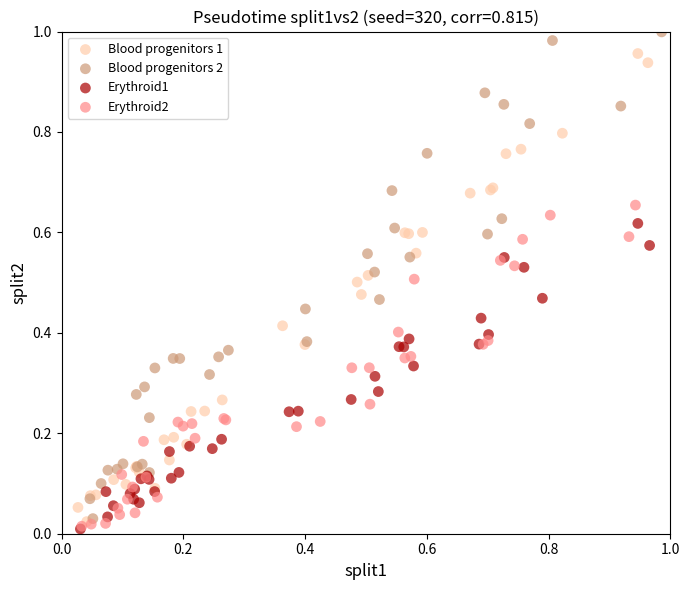

What are all the series names shown in the legend?

Blood progenitors 1, Blood progenitors 2, Erythroid1, Erythroid2